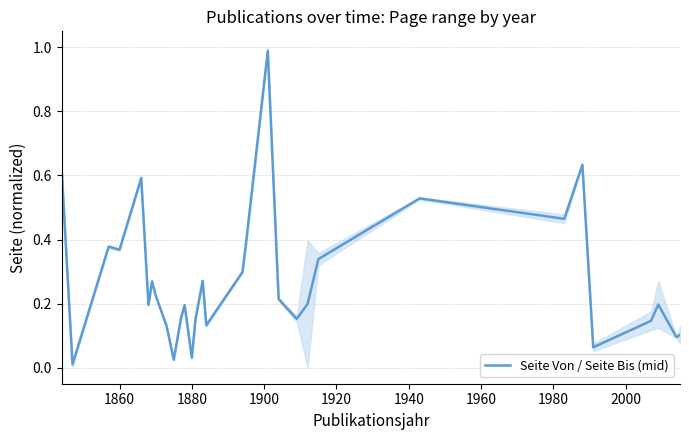

How many lines are shown in the chart?

1